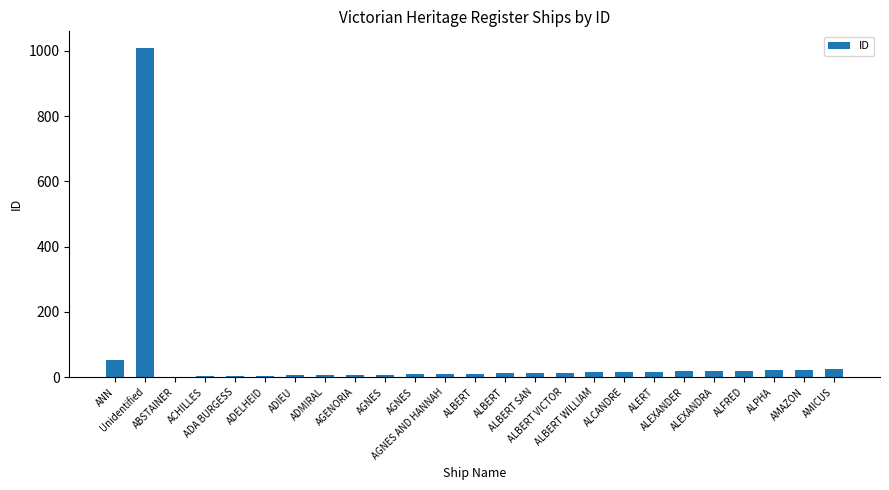

How many distinct data groups are displayed?

1